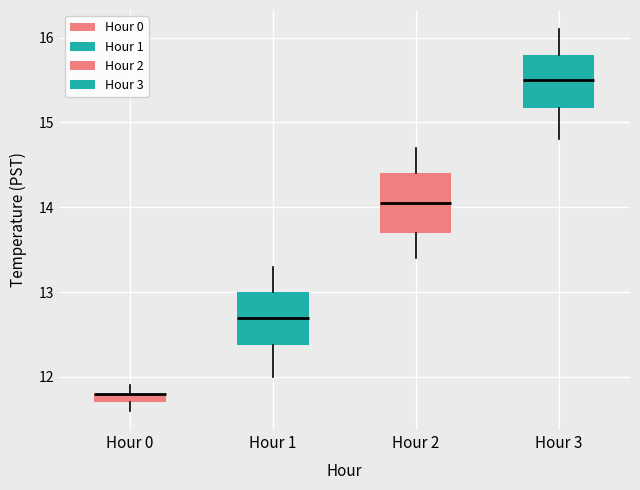

Where is the upper edge of the box for Hour 3 on the y-axis? The values are not printed on the chart, so give them approximately, as read against the axis.

15.8